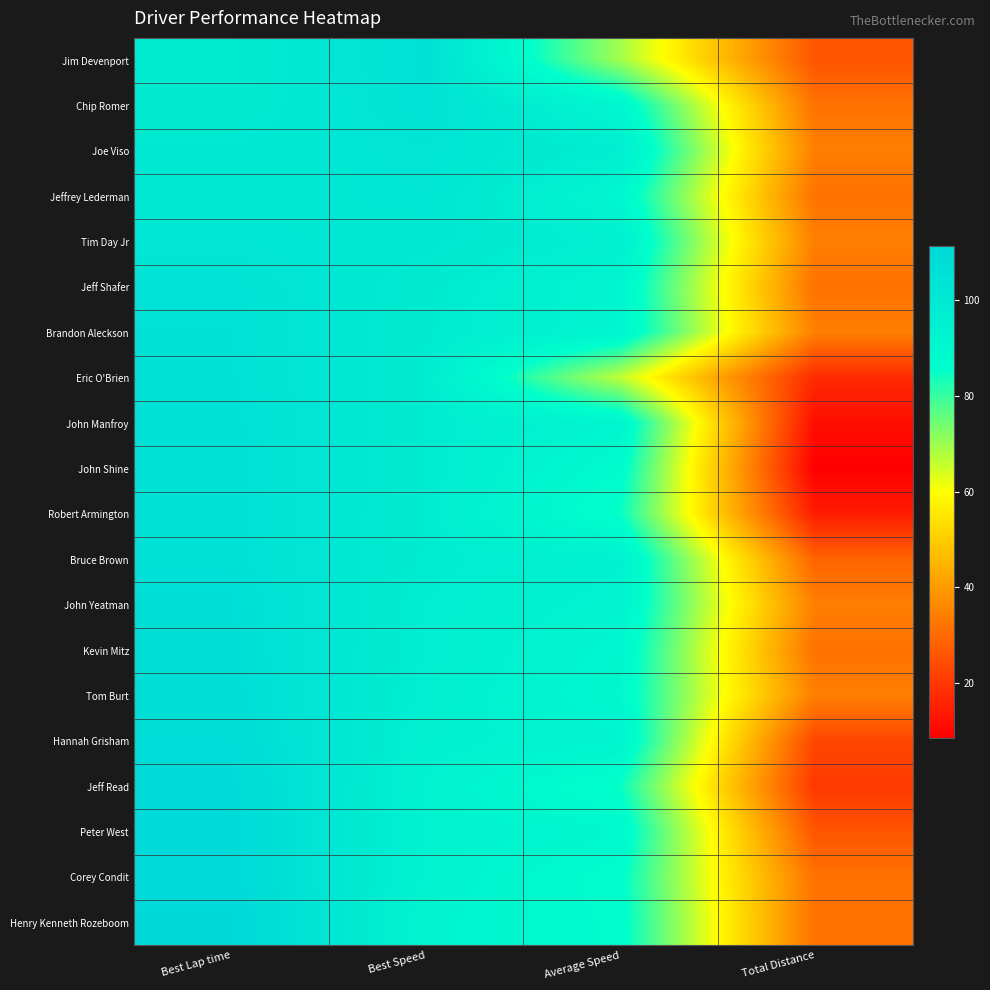

Count the number of data series in this chart.

20